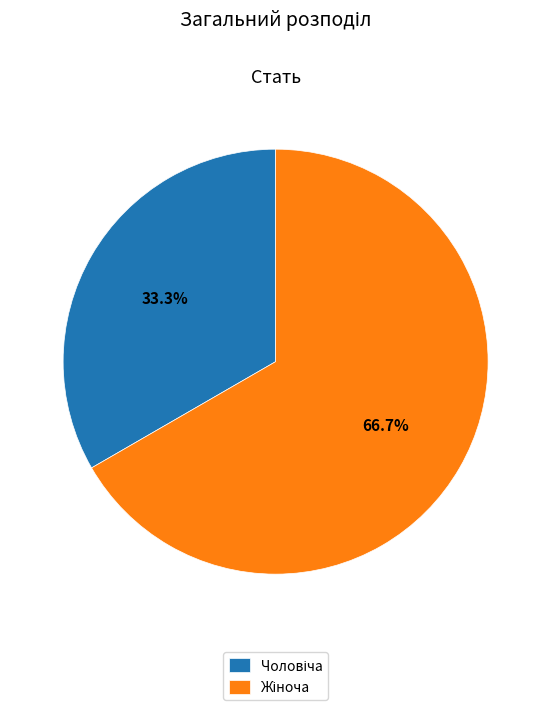

Does any single category account for the majority?

Yes